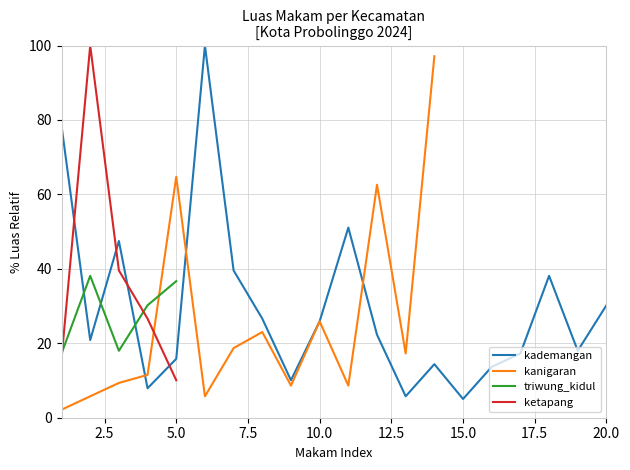

What is the lowest value of the triwung_kidul series?

17.3